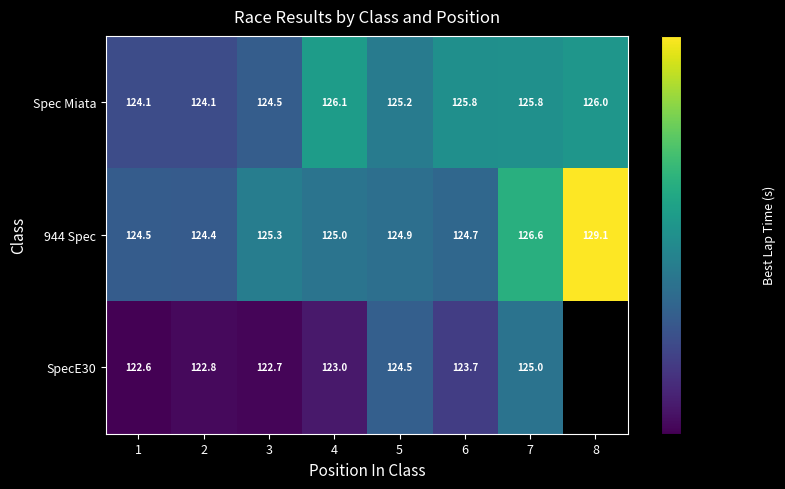

Is the value of 944 Spec at 2 greater than the value of SpecE30 at 5?

No